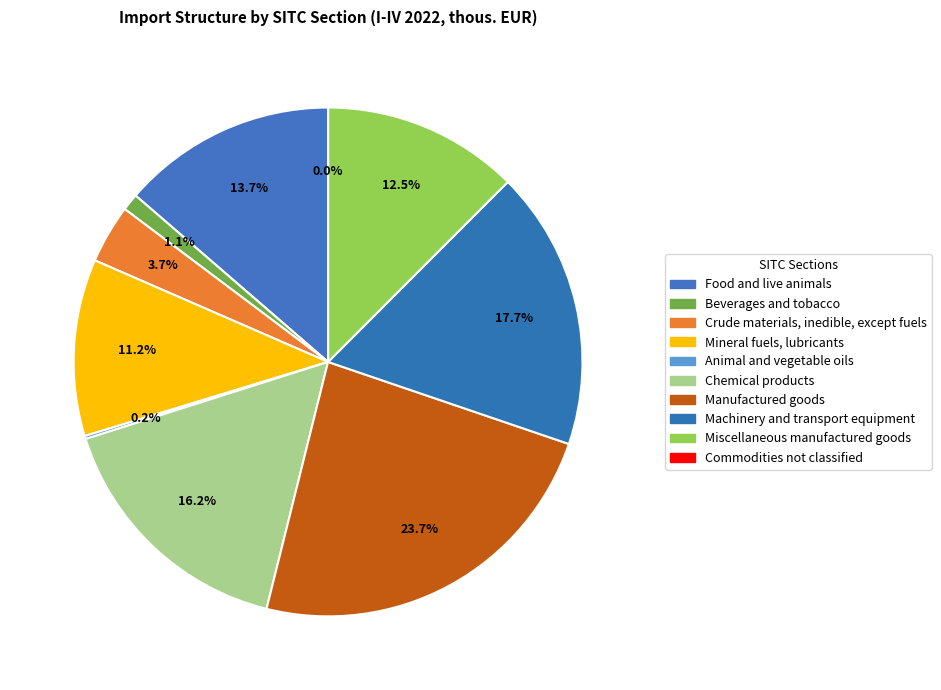

Which slice is the largest?

Manufactured goods